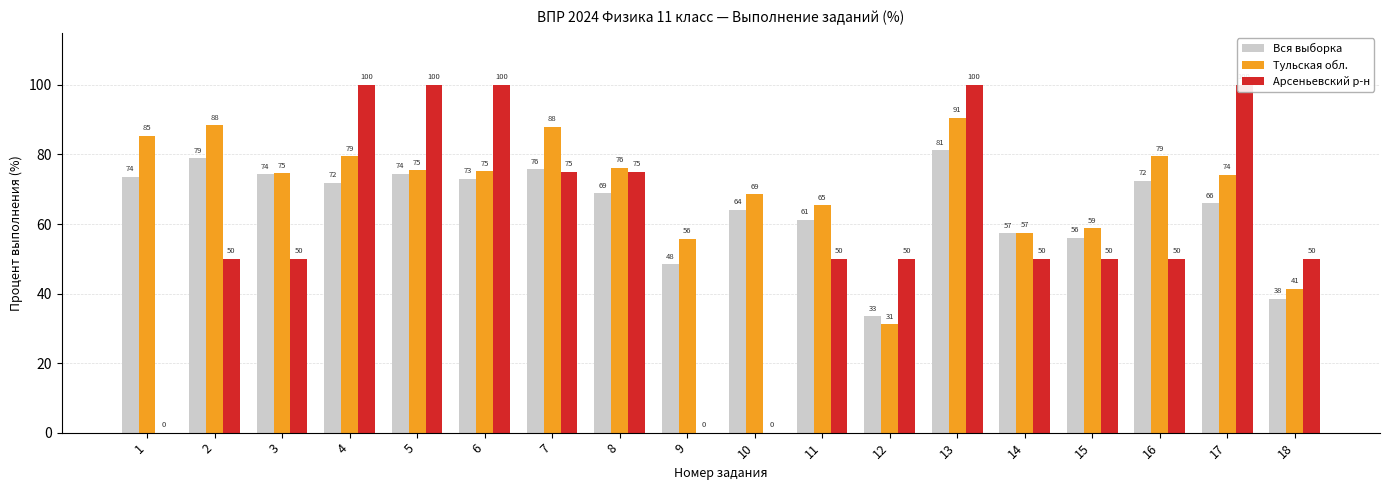

At which category does the chart reach its minimum across all series?

1